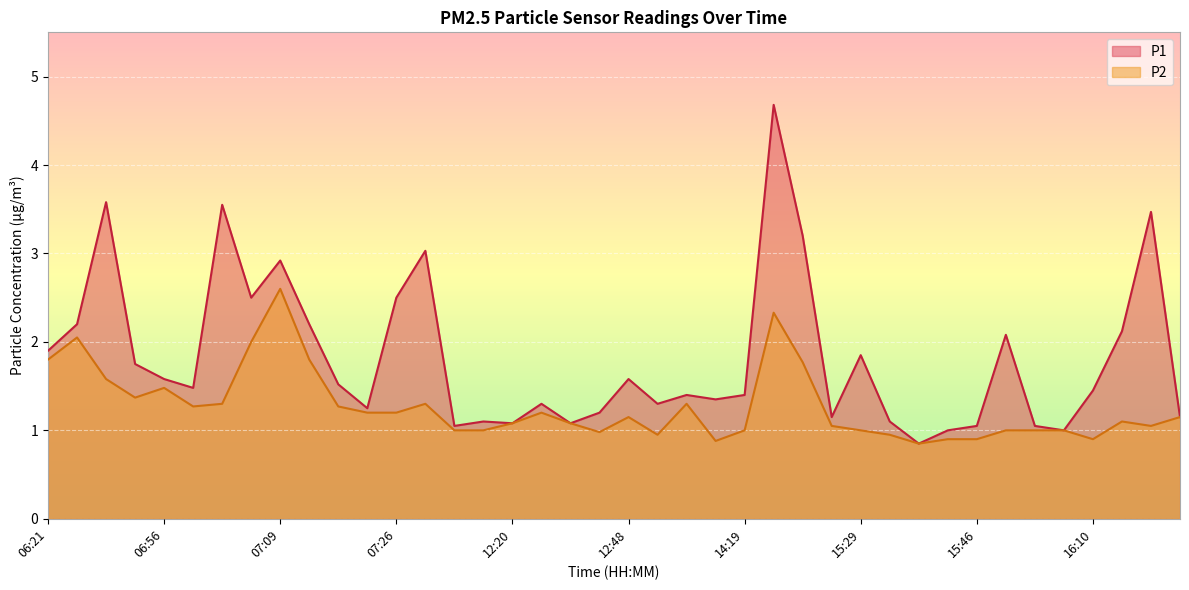

What is the maximum value shown in the chart?

4.7